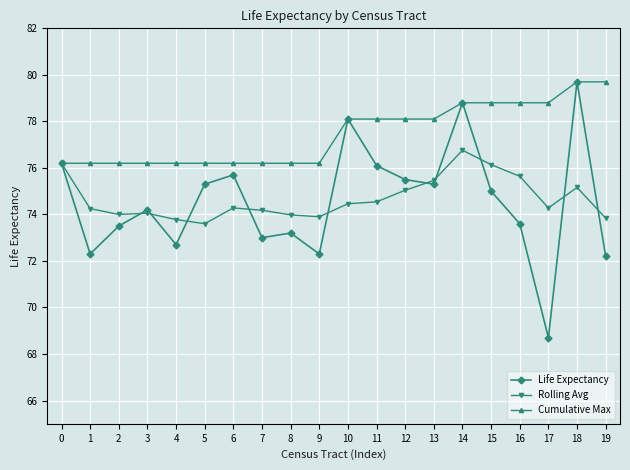

How many data points in Cumulative Max are above 78?

10